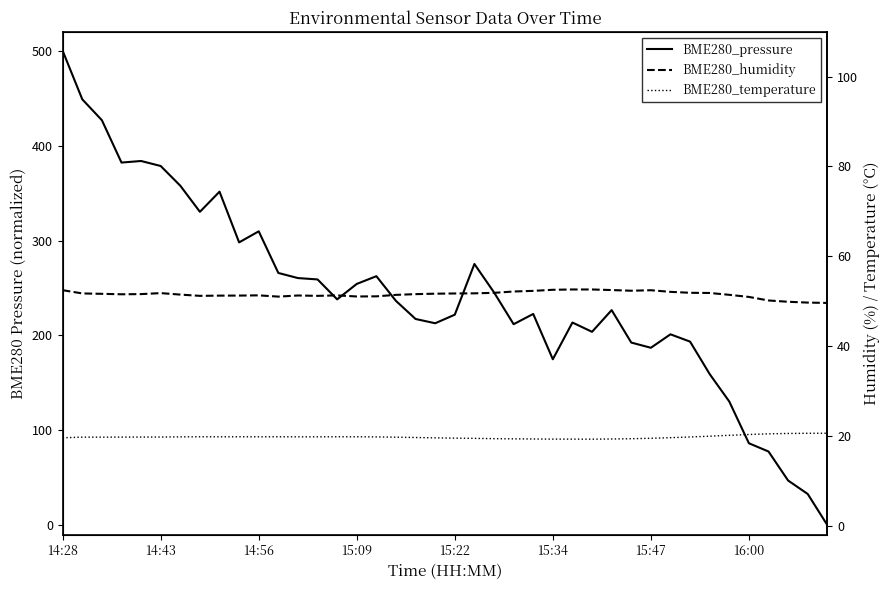

True or false: BME280_temperature has more than 0 interior local peaks.

False